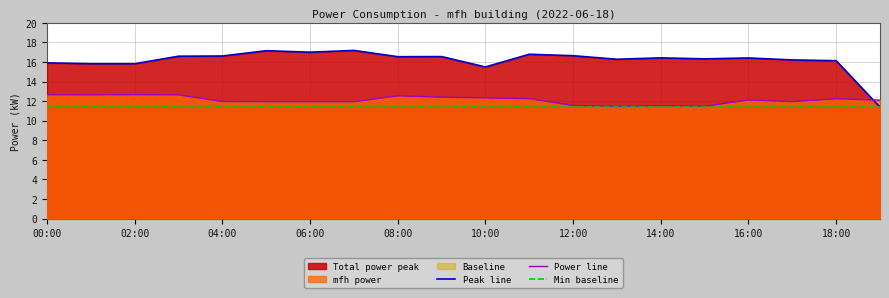

What is the label of the 18th point from the right?

02:00